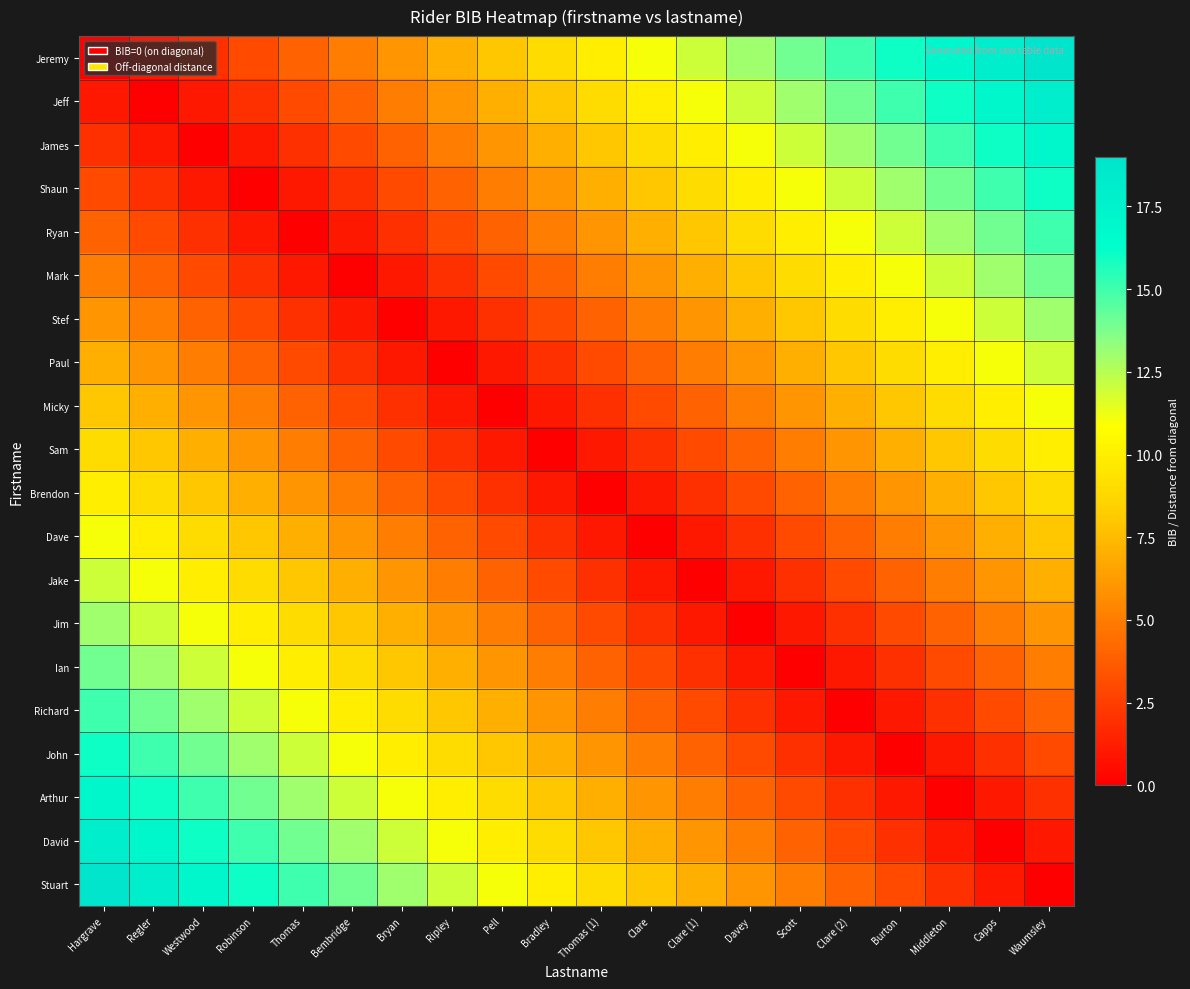

Reading right to left, extract all data points from this chart.

Jeremy: Waumsley=19	Capps=18	Middleton=17	Burton=16	Clare (2)=15	Scott=14	Davey=13	Clare (1)=12	Clare=11	Thomas (1)=10	Bradley=9	Pell=8	Ripley=7	Bryan=6	Bembridge=5	Thomas=4	Robinson=3	Westwood=2	Regler=1	Hargrave=0
Jeff: Waumsley=18	Capps=17	Middleton=16	Burton=15	Clare (2)=14	Scott=13	Davey=12	Clare (1)=11	Clare=10	Thomas (1)=9	Bradley=8	Pell=7	Ripley=6	Bryan=5	Bembridge=4	Thomas=3	Robinson=2	Westwood=1	Regler=0	Hargrave=1
James: Waumsley=17	Capps=16	Middleton=15	Burton=14	Clare (2)=13	Scott=12	Davey=11	Clare (1)=10	Clare=9	Thomas (1)=8	Bradley=7	Pell=6	Ripley=5	Bryan=4	Bembridge=3	Thomas=2	Robinson=1	Westwood=0	Regler=1	Hargrave=2
Shaun: Waumsley=16	Capps=15	Middleton=14	Burton=13	Clare (2)=12	Scott=11	Davey=10	Clare (1)=9	Clare=8	Thomas (1)=7	Bradley=6	Pell=5	Ripley=4	Bryan=3	Bembridge=2	Thomas=1	Robinson=0	Westwood=1	Regler=2	Hargrave=3
Ryan: Waumsley=15	Capps=14	Middleton=13	Burton=12	Clare (2)=11	Scott=10	Davey=9	Clare (1)=8	Clare=7	Thomas (1)=6	Bradley=5	Pell=4	Ripley=3	Bryan=2	Bembridge=1	Thomas=0	Robinson=1	Westwood=2	Regler=3	Hargrave=4
Mark: Waumsley=14	Capps=13	Middleton=12	Burton=11	Clare (2)=10	Scott=9	Davey=8	Clare (1)=7	Clare=6	Thomas (1)=5	Bradley=4	Pell=3	Ripley=2	Bryan=1	Bembridge=0	Thomas=1	Robinson=2	Westwood=3	Regler=4	Hargrave=5
Stef: Waumsley=13	Capps=12	Middleton=11	Burton=10	Clare (2)=9	Scott=8	Davey=7	Clare (1)=6	Clare=5	Thomas (1)=4	Bradley=3	Pell=2	Ripley=1	Bryan=0	Bembridge=1	Thomas=2	Robinson=3	Westwood=4	Regler=5	Hargrave=6
Paul: Waumsley=12	Capps=11	Middleton=10	Burton=9	Clare (2)=8	Scott=7	Davey=6	Clare (1)=5	Clare=4	Thomas (1)=3	Bradley=2	Pell=1	Ripley=0	Bryan=1	Bembridge=2	Thomas=3	Robinson=4	Westwood=5	Regler=6	Hargrave=7
Micky: Waumsley=11	Capps=10	Middleton=9	Burton=8	Clare (2)=7	Scott=6	Davey=5	Clare (1)=4	Clare=3	Thomas (1)=2	Bradley=1	Pell=0	Ripley=1	Bryan=2	Bembridge=3	Thomas=4	Robinson=5	Westwood=6	Regler=7	Hargrave=8
Sam: Waumsley=10	Capps=9	Middleton=8	Burton=7	Clare (2)=6	Scott=5	Davey=4	Clare (1)=3	Clare=2	Thomas (1)=1	Bradley=0	Pell=1	Ripley=2	Bryan=3	Bembridge=4	Thomas=5	Robinson=6	Westwood=7	Regler=8	Hargrave=9
Brendon: Waumsley=9	Capps=8	Middleton=7	Burton=6	Clare (2)=5	Scott=4	Davey=3	Clare (1)=2	Clare=1	Thomas (1)=0	Bradley=1	Pell=2	Ripley=3	Bryan=4	Bembridge=5	Thomas=6	Robinson=7	Westwood=8	Regler=9	Hargrave=10
Dave: Waumsley=8	Capps=7	Middleton=6	Burton=5	Clare (2)=4	Scott=3	Davey=2	Clare (1)=1	Clare=0	Thomas (1)=1	Bradley=2	Pell=3	Ripley=4	Bryan=5	Bembridge=6	Thomas=7	Robinson=8	Westwood=9	Regler=10	Hargrave=11
Jake: Waumsley=7	Capps=6	Middleton=5	Burton=4	Clare (2)=3	Scott=2	Davey=1	Clare (1)=0	Clare=1	Thomas (1)=2	Bradley=3	Pell=4	Ripley=5	Bryan=6	Bembridge=7	Thomas=8	Robinson=9	Westwood=10	Regler=11	Hargrave=12
Jim: Waumsley=6	Capps=5	Middleton=4	Burton=3	Clare (2)=2	Scott=1	Davey=0	Clare (1)=1	Clare=2	Thomas (1)=3	Bradley=4	Pell=5	Ripley=6	Bryan=7	Bembridge=8	Thomas=9	Robinson=10	Westwood=11	Regler=12	Hargrave=13
Ian: Waumsley=5	Capps=4	Middleton=3	Burton=2	Clare (2)=1	Scott=0	Davey=1	Clare (1)=2	Clare=3	Thomas (1)=4	Bradley=5	Pell=6	Ripley=7	Bryan=8	Bembridge=9	Thomas=10	Robinson=11	Westwood=12	Regler=13	Hargrave=14
Richard: Waumsley=4	Capps=3	Middleton=2	Burton=1	Clare (2)=0	Scott=1	Davey=2	Clare (1)=3	Clare=4	Thomas (1)=5	Bradley=6	Pell=7	Ripley=8	Bryan=9	Bembridge=10	Thomas=11	Robinson=12	Westwood=13	Regler=14	Hargrave=15
John: Waumsley=3	Capps=2	Middleton=1	Burton=0	Clare (2)=1	Scott=2	Davey=3	Clare (1)=4	Clare=5	Thomas (1)=6	Bradley=7	Pell=8	Ripley=9	Bryan=10	Bembridge=11	Thomas=12	Robinson=13	Westwood=14	Regler=15	Hargrave=16
Arthur: Waumsley=2	Capps=1	Middleton=0	Burton=1	Clare (2)=2	Scott=3	Davey=4	Clare (1)=5	Clare=6	Thomas (1)=7	Bradley=8	Pell=9	Ripley=10	Bryan=11	Bembridge=12	Thomas=13	Robinson=14	Westwood=15	Regler=16	Hargrave=17
David: Waumsley=1	Capps=0	Middleton=1	Burton=2	Clare (2)=3	Scott=4	Davey=5	Clare (1)=6	Clare=7	Thomas (1)=8	Bradley=9	Pell=10	Ripley=11	Bryan=12	Bembridge=13	Thomas=14	Robinson=15	Westwood=16	Regler=17	Hargrave=18
Stuart: Waumsley=0	Capps=1	Middleton=2	Burton=3	Clare (2)=4	Scott=5	Davey=6	Clare (1)=7	Clare=8	Thomas (1)=9	Bradley=10	Pell=11	Ripley=12	Bryan=13	Bembridge=14	Thomas=15	Robinson=16	Westwood=17	Regler=18	Hargrave=19